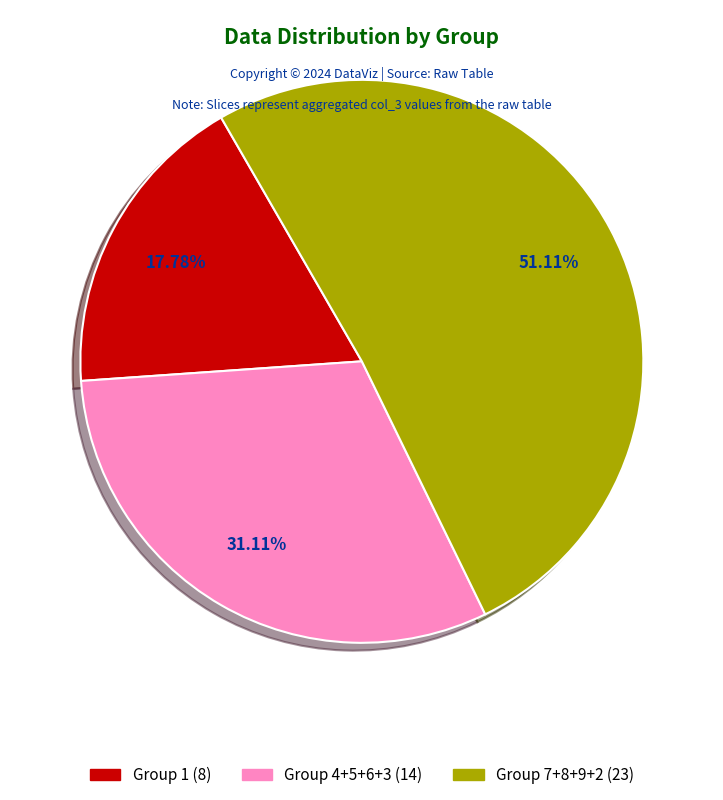

Rank the categories by value from highest to lowest.

Group 7+8+9+2 (23), Group 4+5+6+3 (14), Group 1 (8)